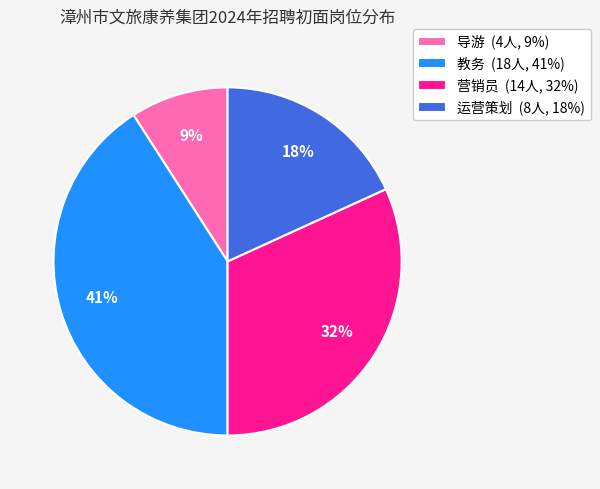

To the nearest percent, what portion does 导游 represent?

9%